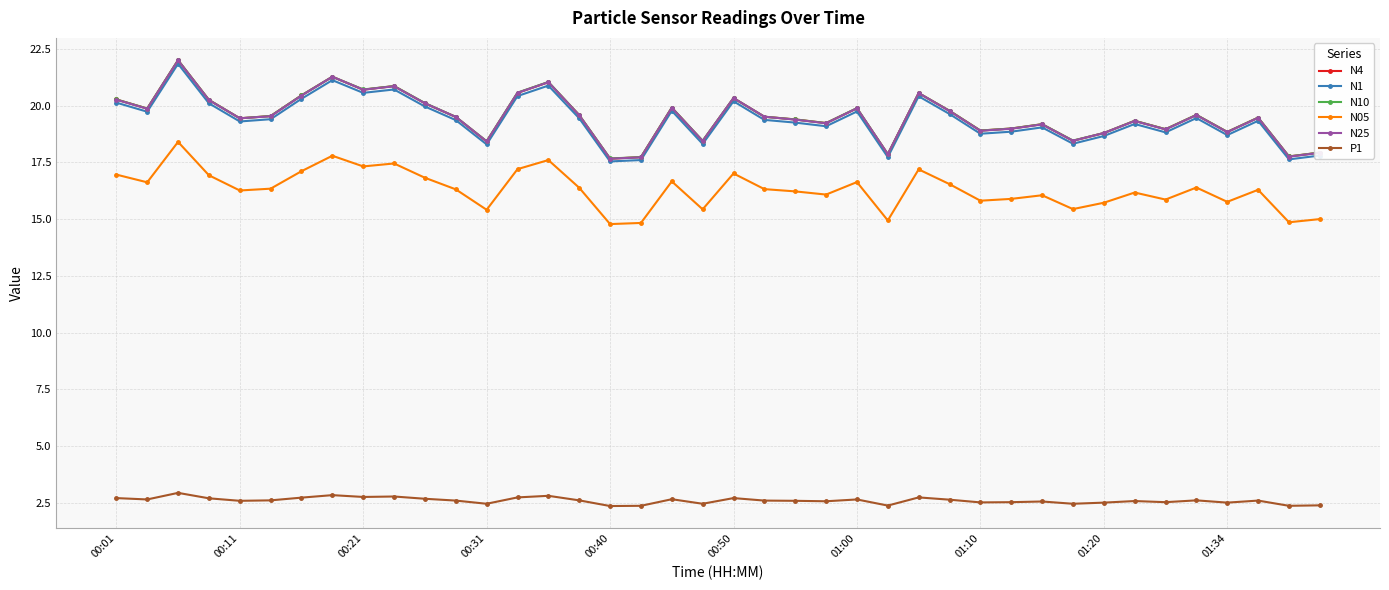

What is the greatest value displayed?

22.0